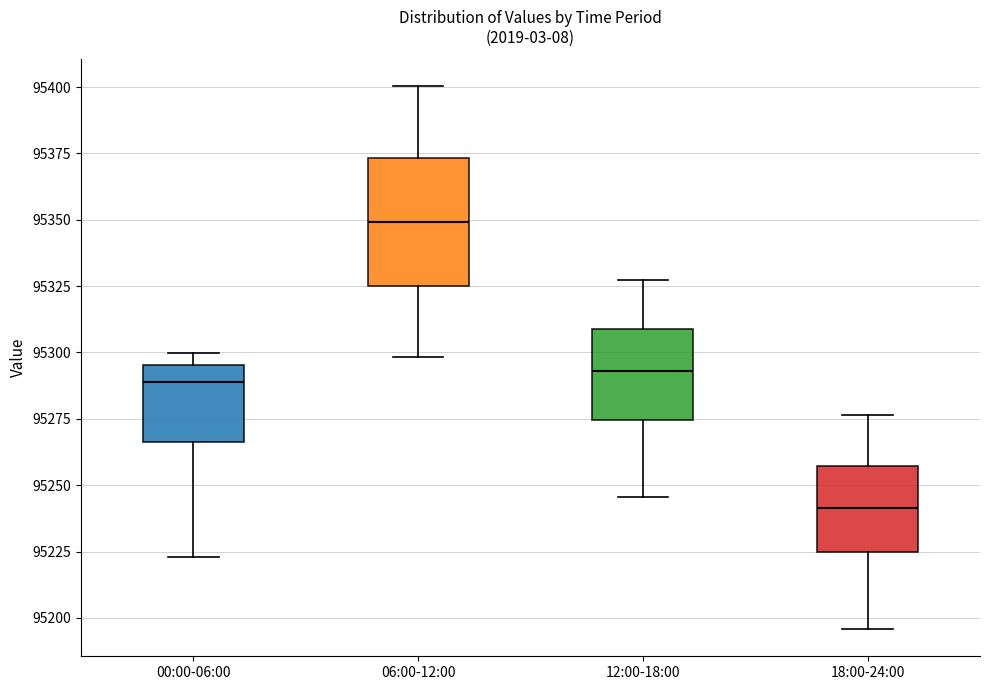

Which box is the tallest, from its lower edge to its upper edge?

06:00-12:00